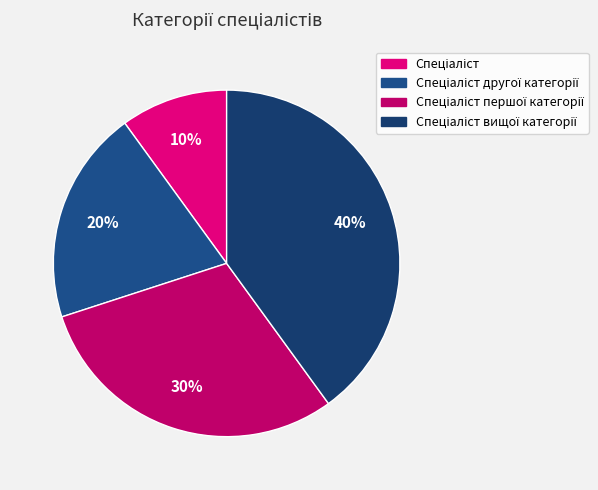

How many slices are in this pie chart?

4